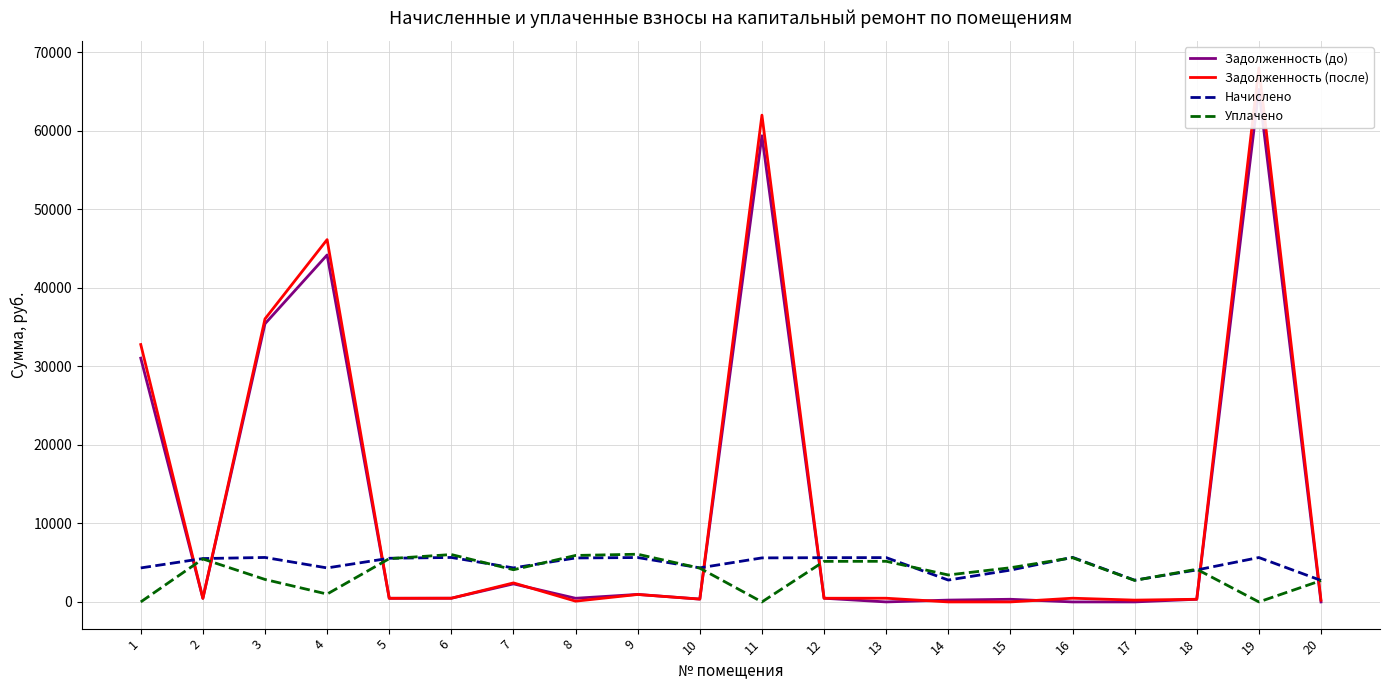

What are all the series names shown in the legend?

Задолженность (до), Задолженность (после), Начислено, Уплачено